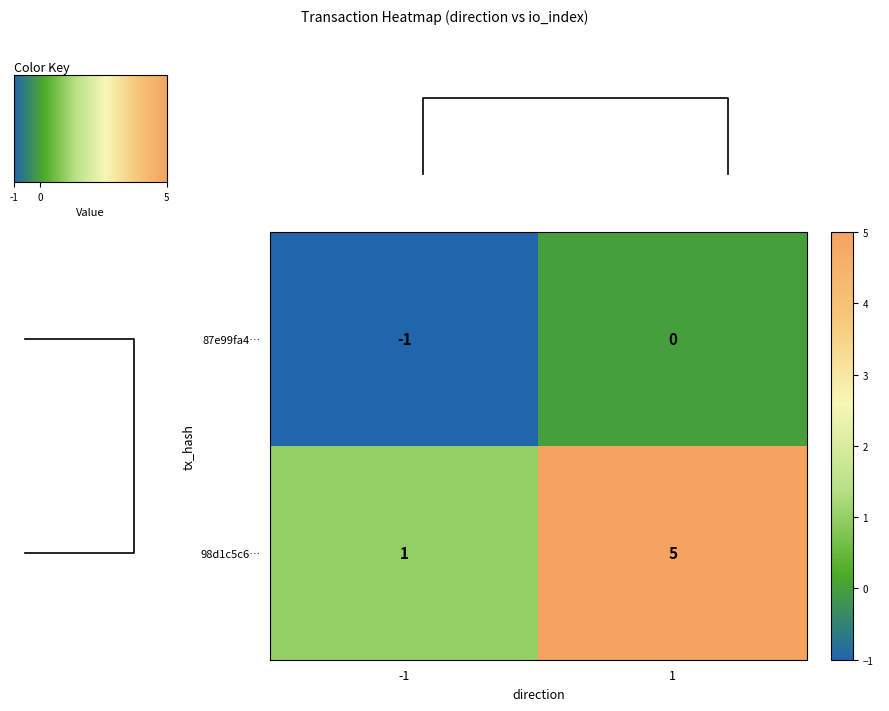

What is the highest value of the 98d1c5c6… series?

5